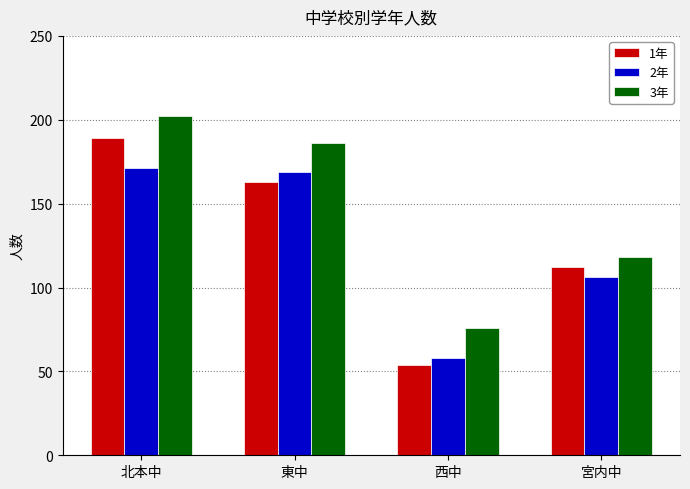

Reading left to right, list all the values displayed in this chart.

1年: 189	163	54	112
2年: 171	169	58	106
3年: 202	186	76	118